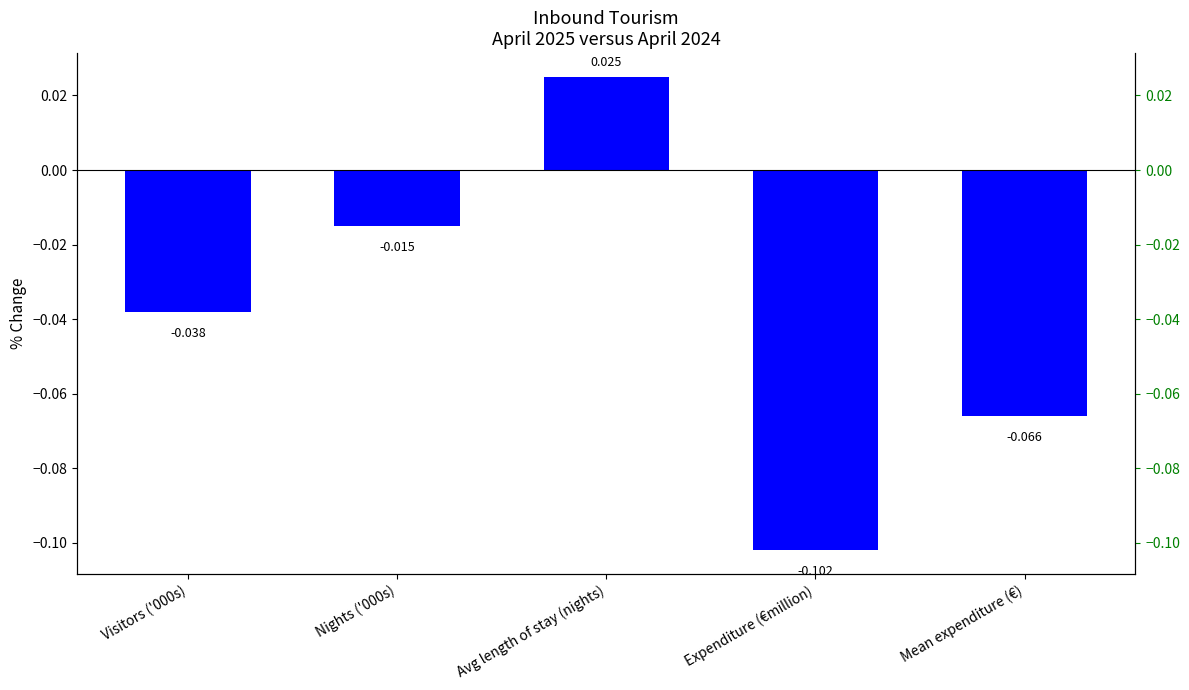

What is the change in value from Avg length of stay (nights) to Expenditure (€million)?

-0.1